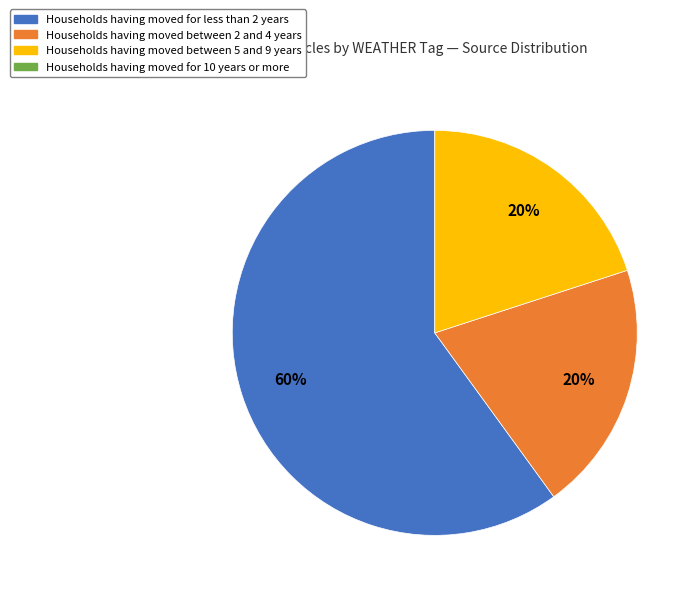

Is there any slice that represents more than half of the pie?

Yes